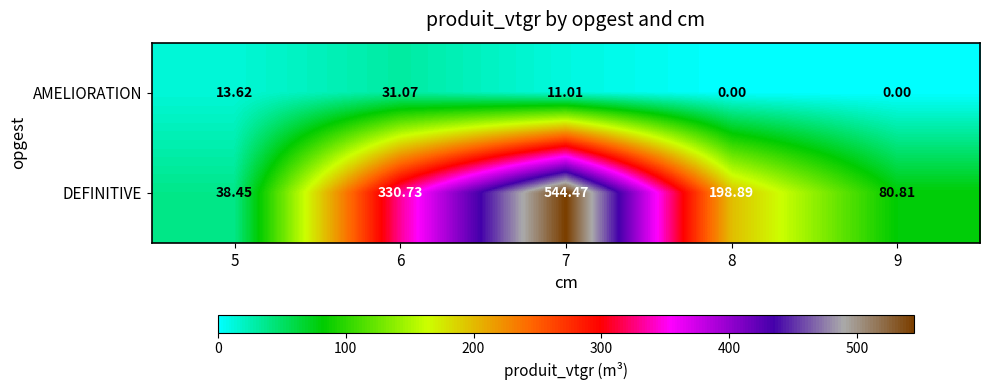

Rank the series by their average value, from highest to lowest.

DEFINITIVE, AMELIORATION